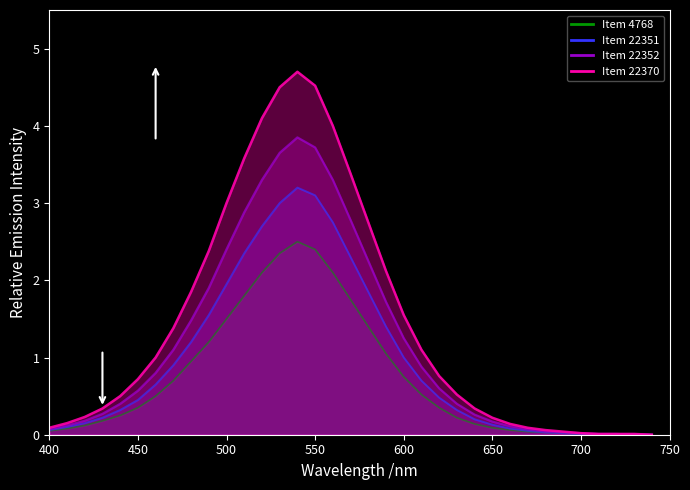

Count the number of categories in the chart.

35